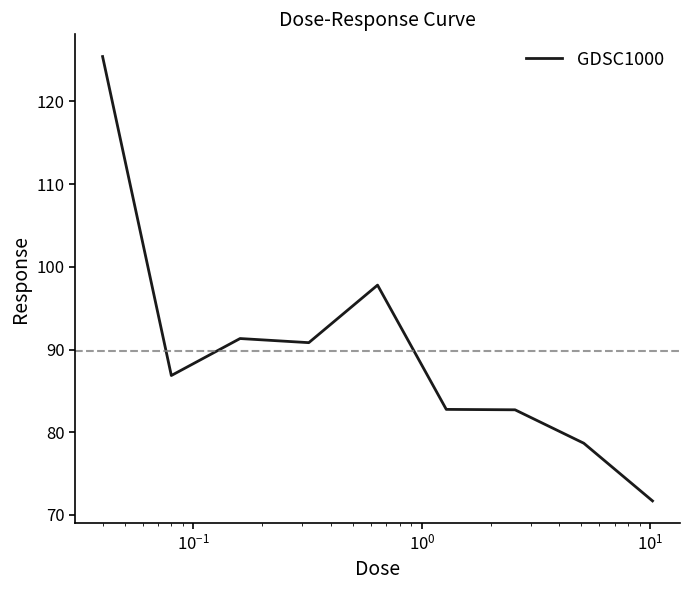

What is the smallest value displayed?

71.7